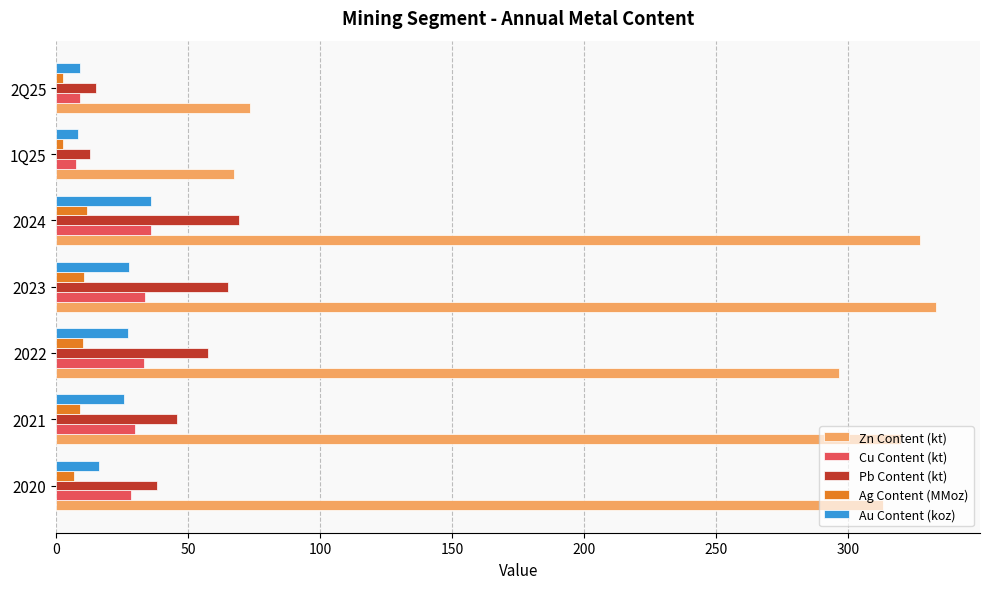

Between 2022 and 2023, which series saw the biggest shift?

Zn Content (kt)